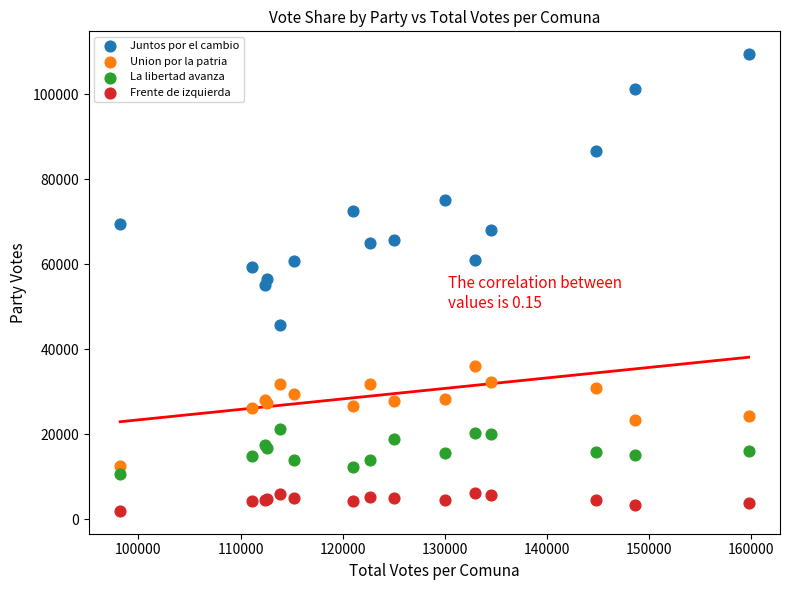

Which series reaches the minimum Y coordinate?

Frente de izquierda